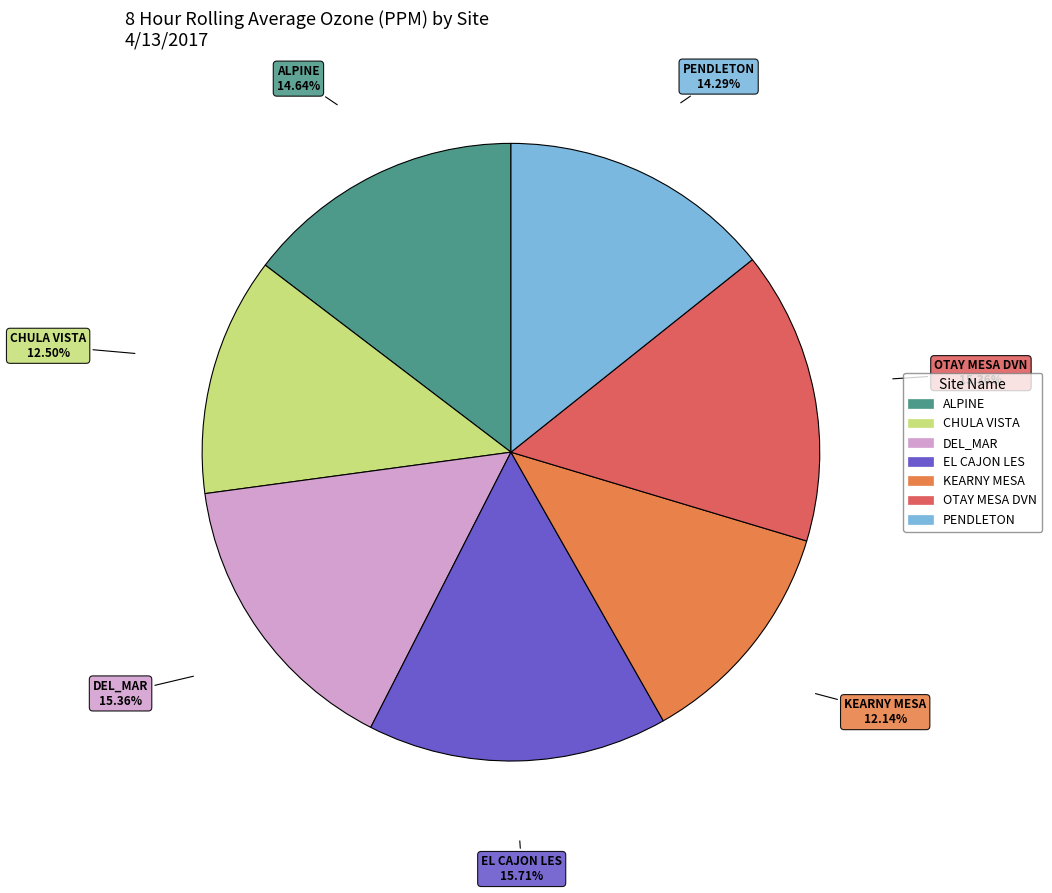

Do CHULA VISTA and EL CAJON LES together represent more than half of the pie?

No